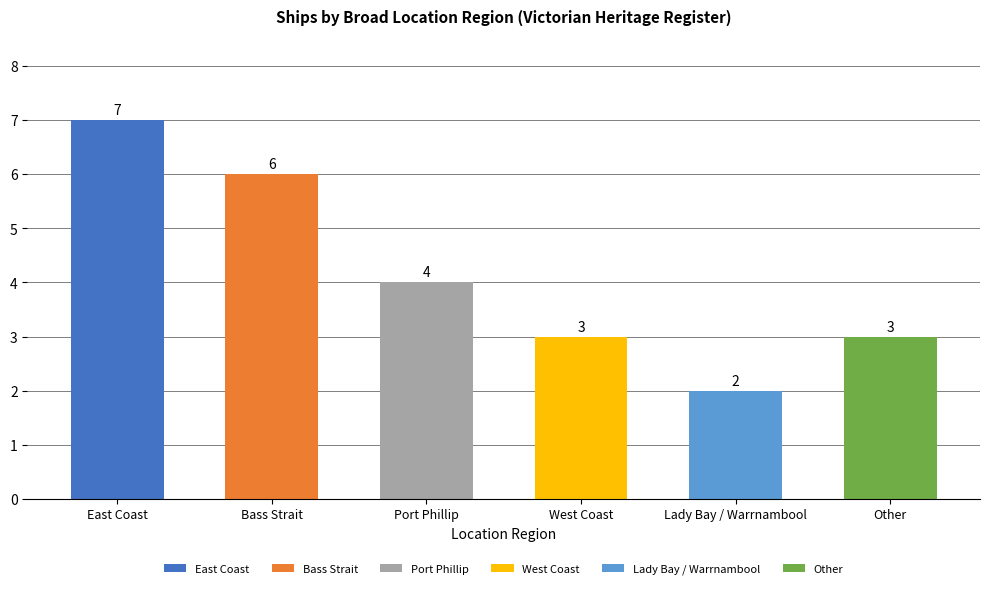

Which has a higher value, Bass Strait or Other?

Bass Strait